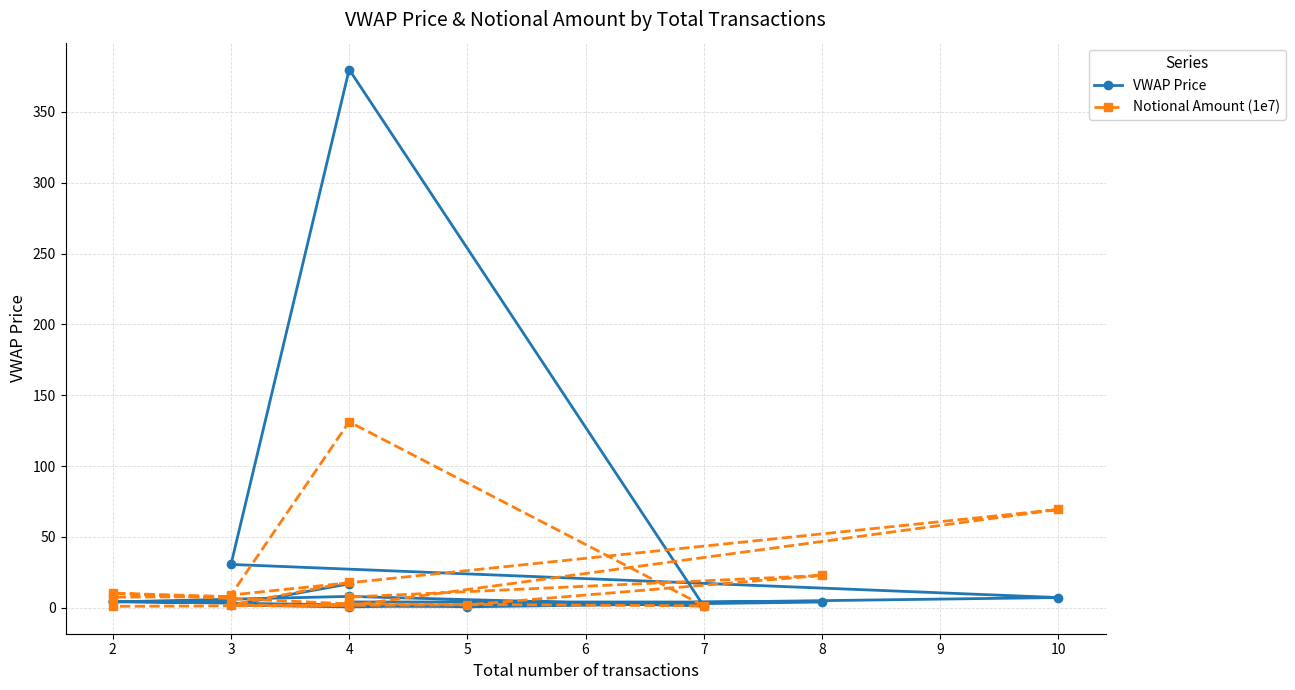

What is the minimum value for VWAP Price?

0.6